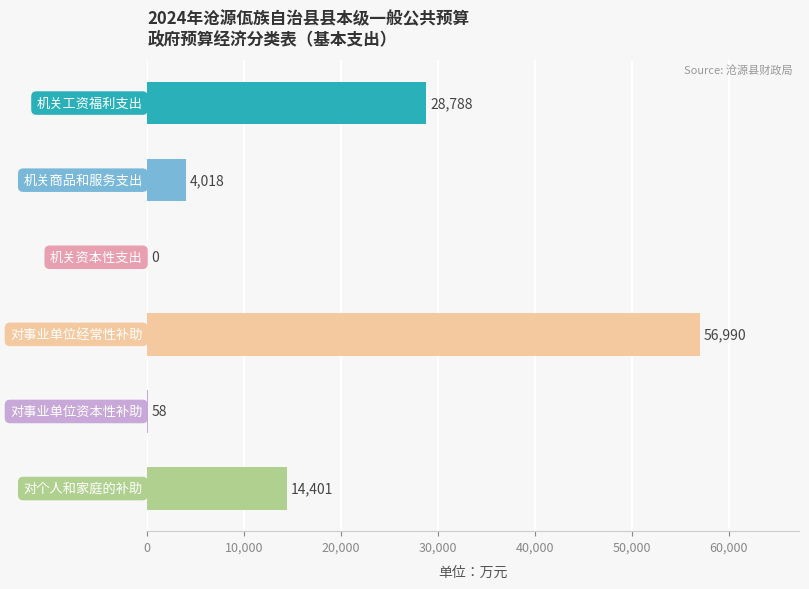

What is the sum of all values?

104255